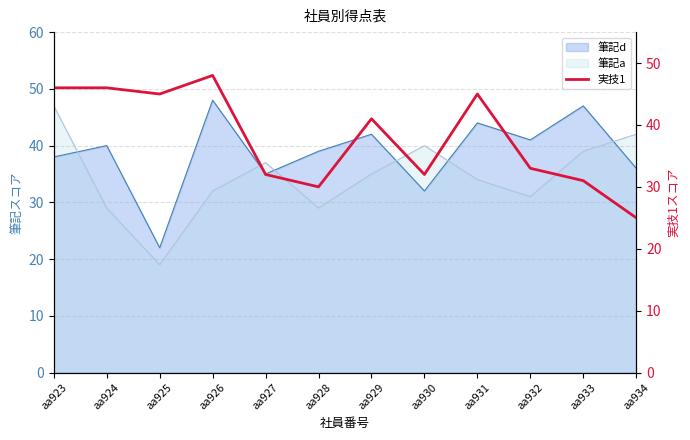

What is the average value?

38